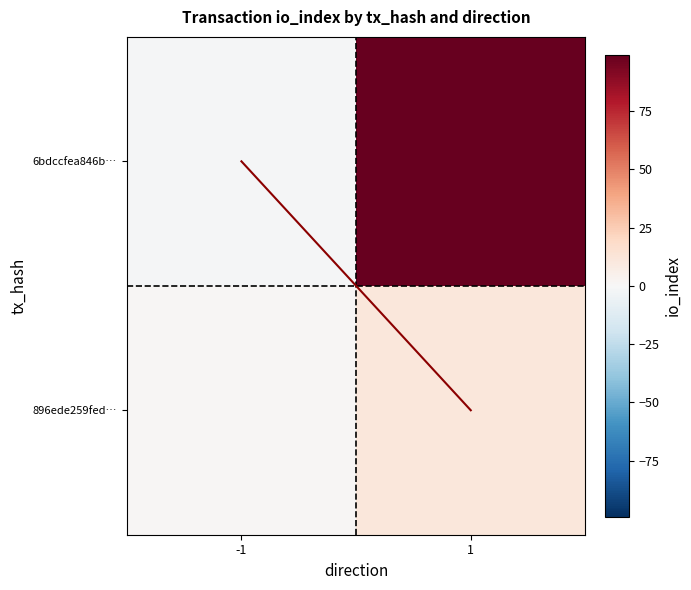

What is the difference between the 6bdccfea846b83530c5ad7fff46b62241aa2cc4 values at 1 and -1?

100